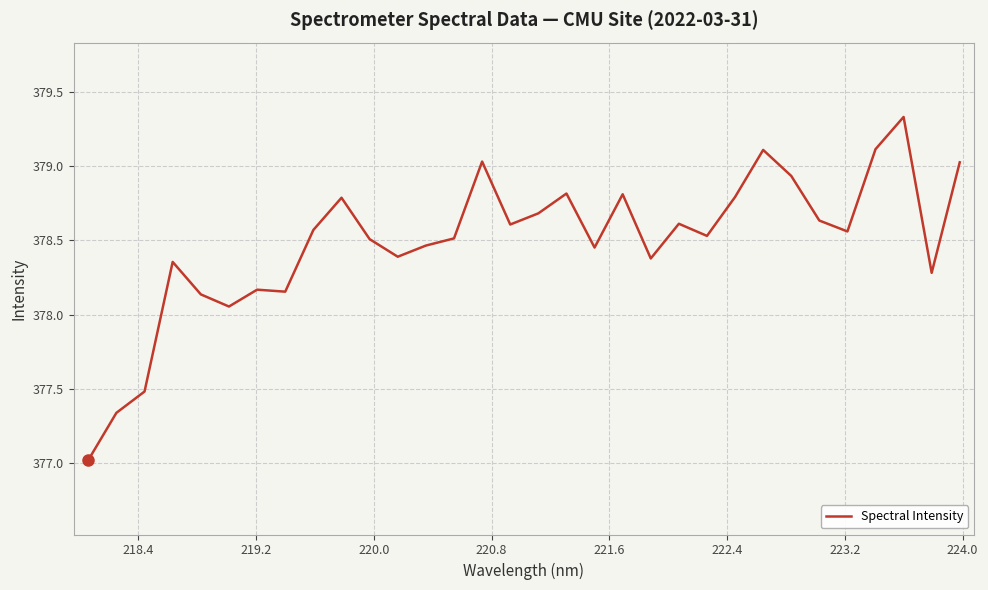

What is the greatest value displayed?

379.3